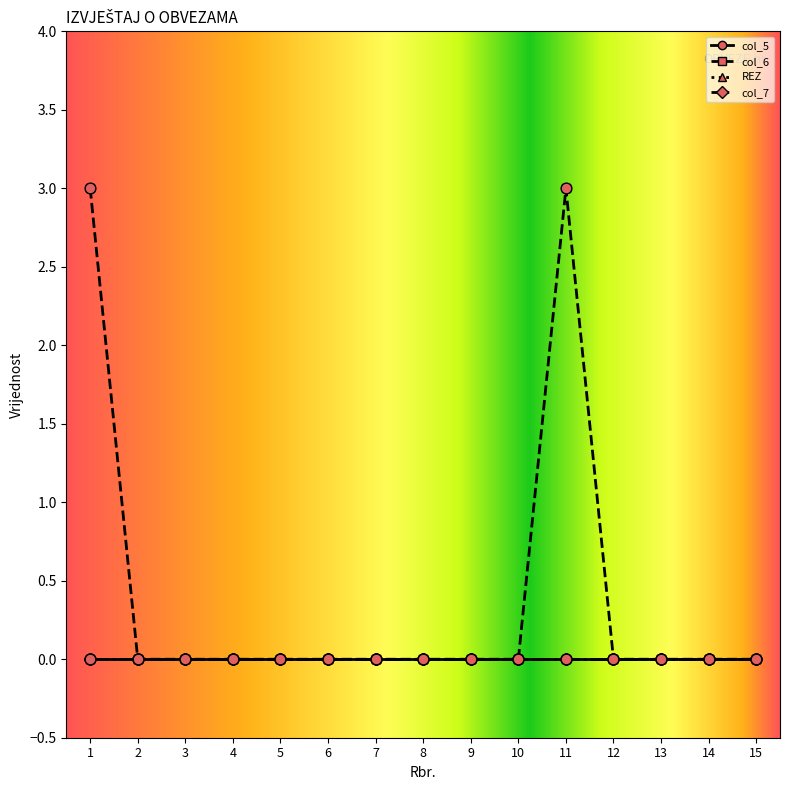

Is this an area chart (filled region under the line)?

No